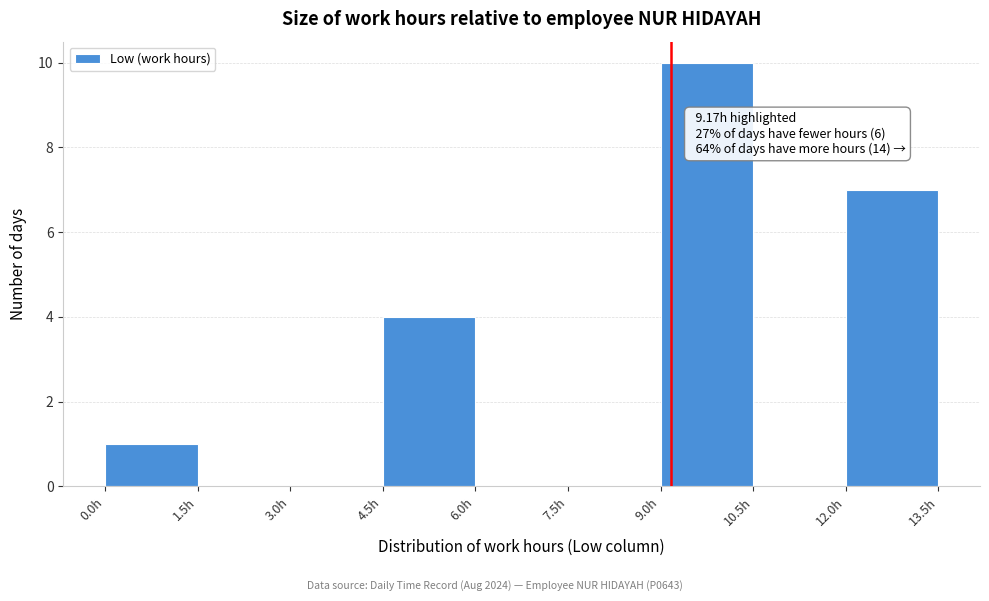

Which range on the x-axis has the tallest bar?

9.0 to 10.5